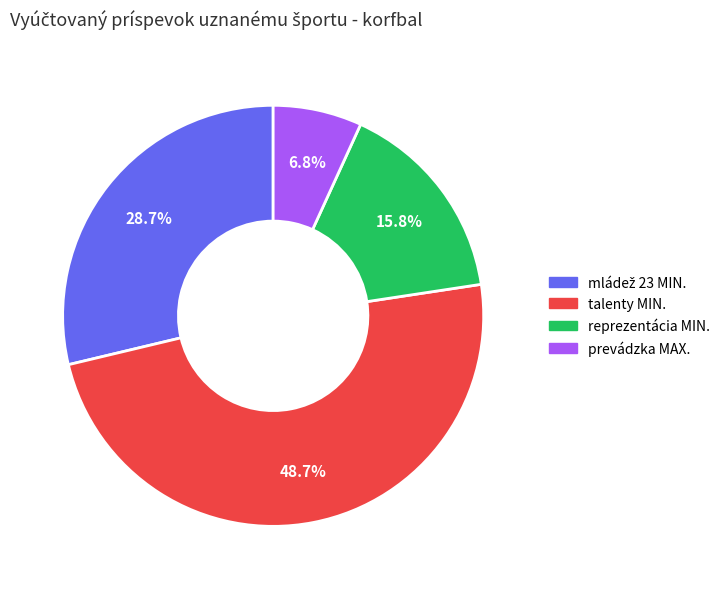

Is there a majority slice in this chart?

No